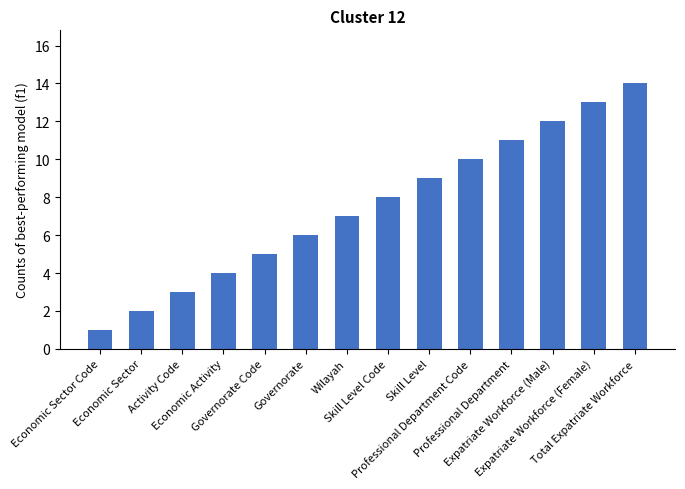

What position from the right is Expatriate Workforce (Female)?

2